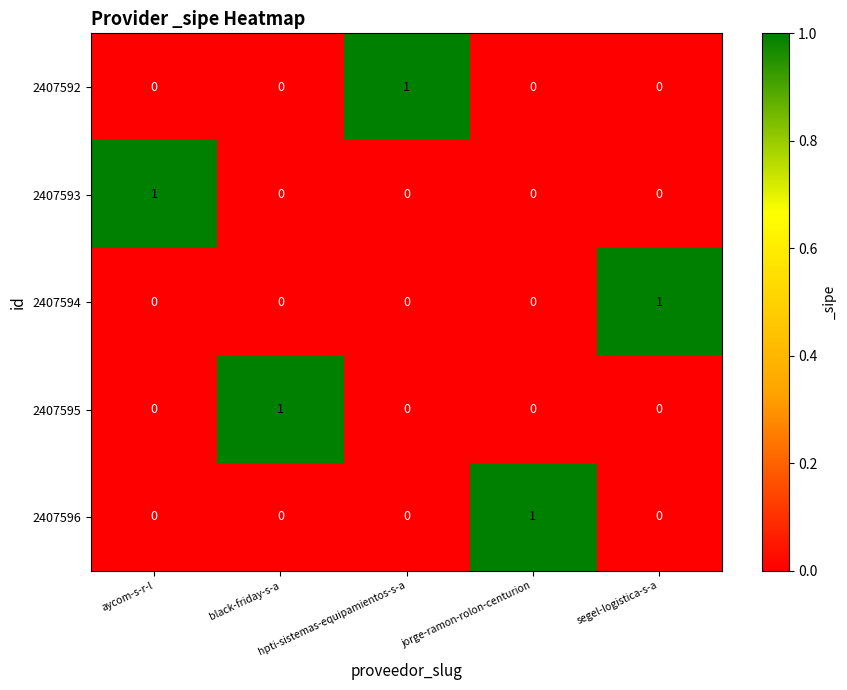

How many 2407592 values are between 0 and 1?

5